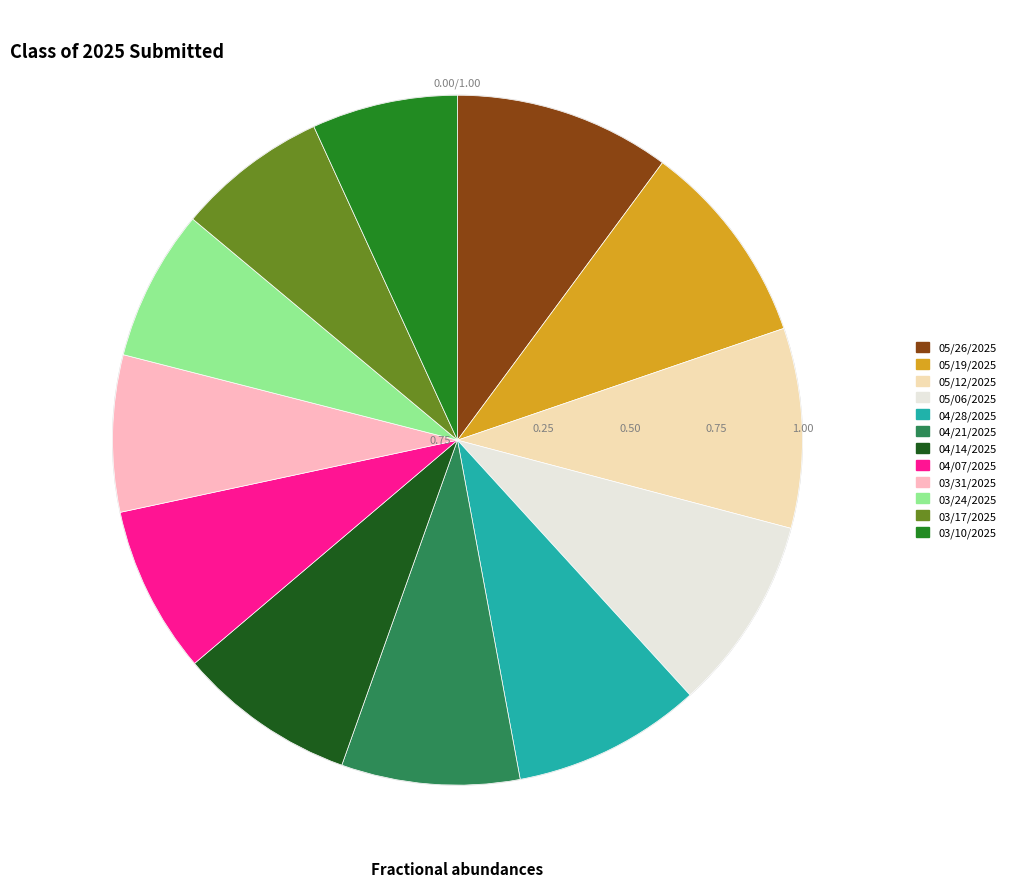

Is there any slice that represents more than half of the pie?

No